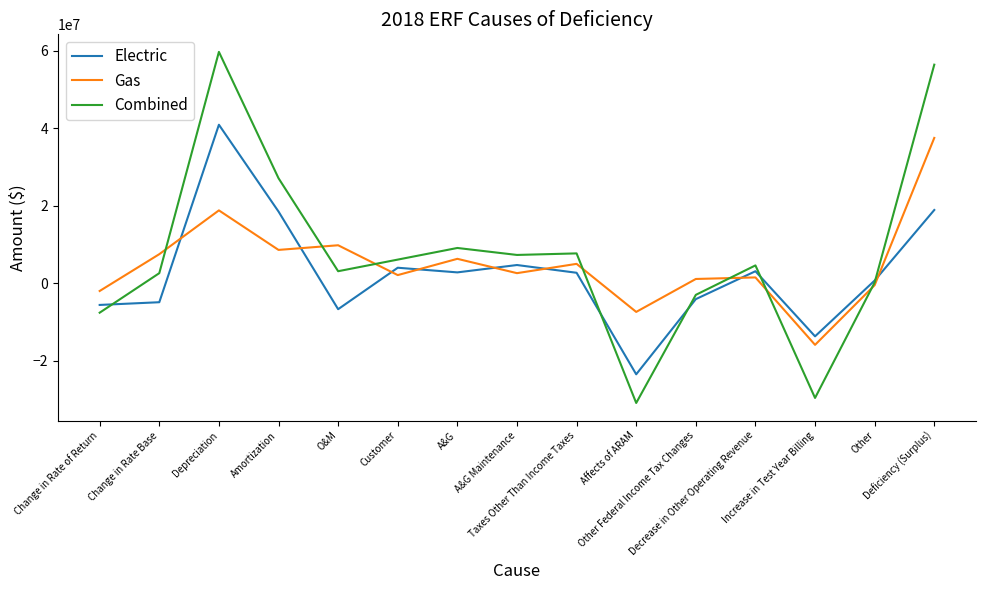

What is the minimum value for Gas?

-15900000